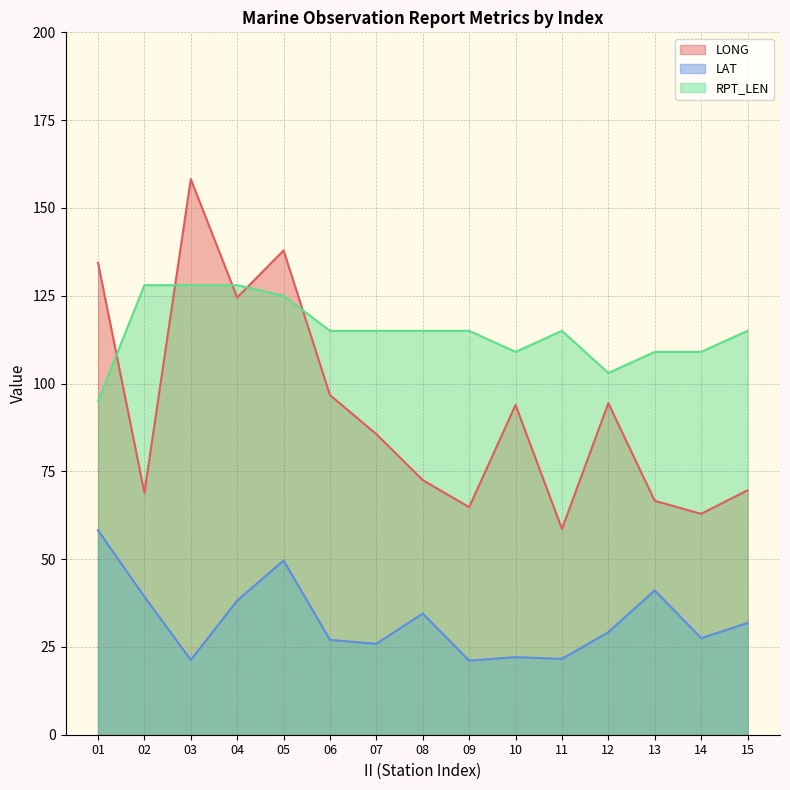

True or false: LAT and LONG cross at least once.

False